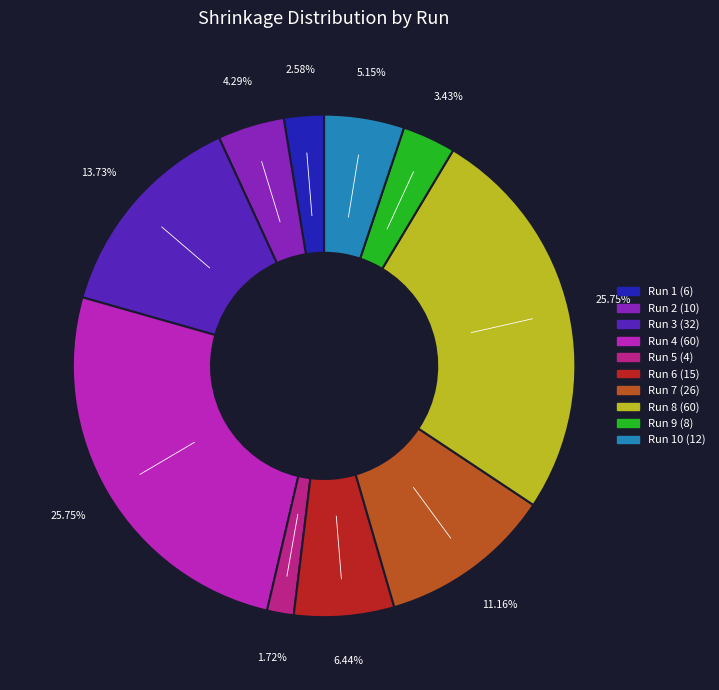

Does any single category account for the majority?

No